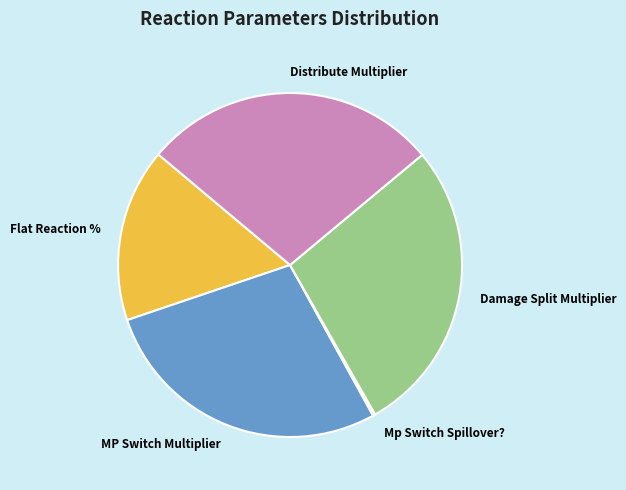

Does Distribute Multiplier represent more than half of the total?

No